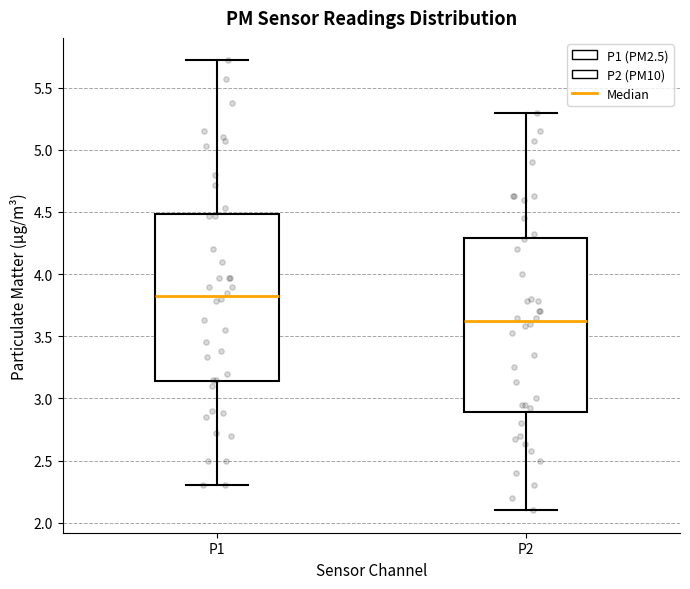

Which box has the highest median line?

P1